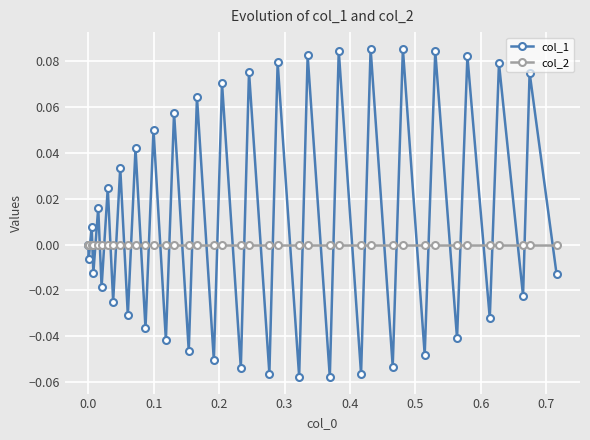

What are all the series names shown in the legend?

col_1, col_2